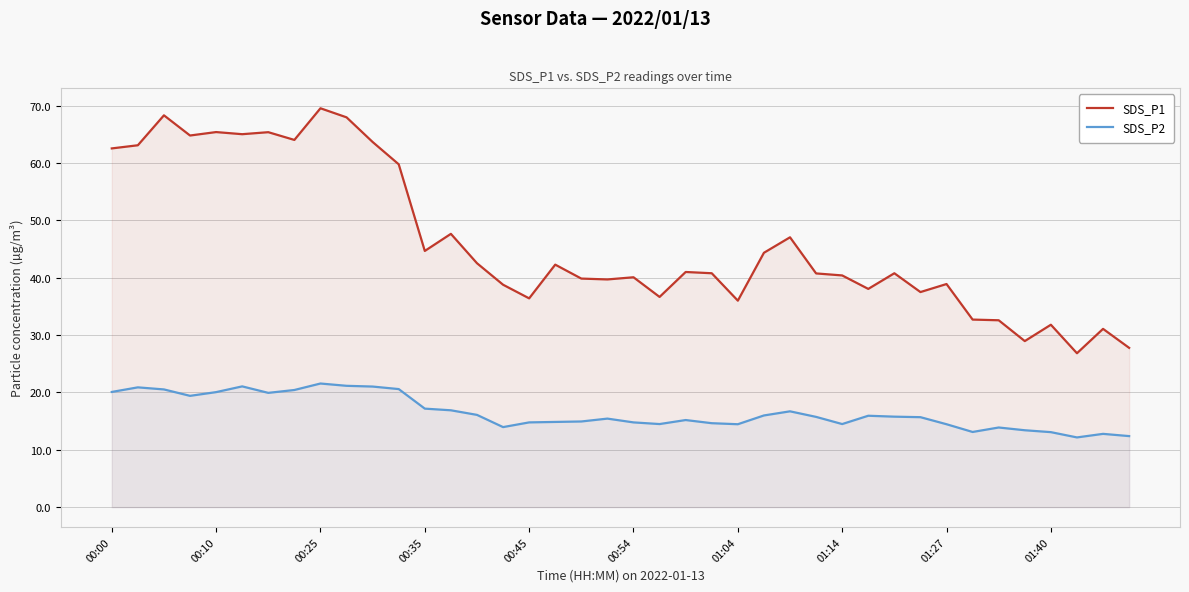

True or false: SDS_P1 and SDS_P2 cross at least once.

False